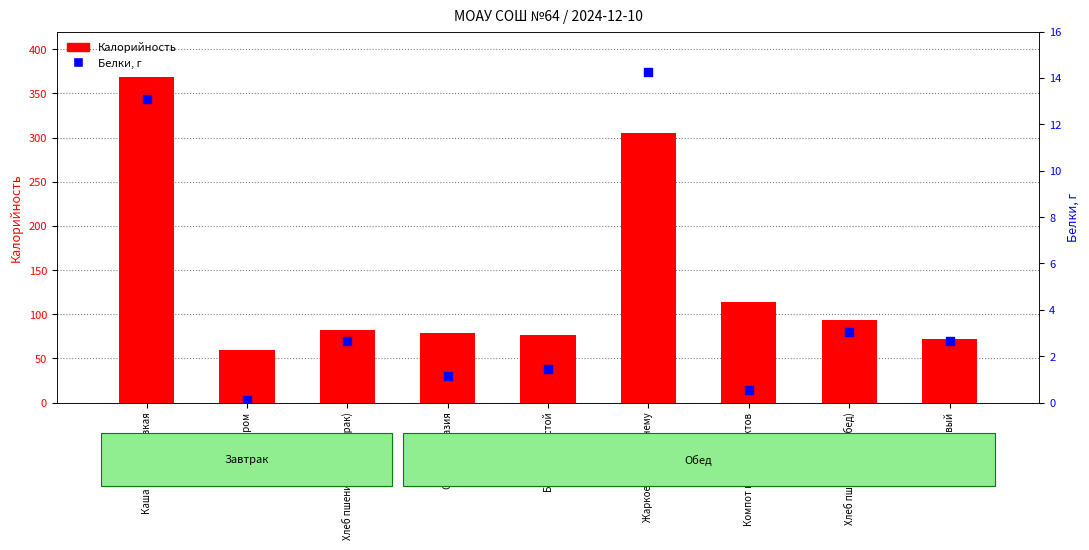

Is the value of Калорийность at Салат Фантазия greater than the value of Белки at Салат Фантазия?

Yes